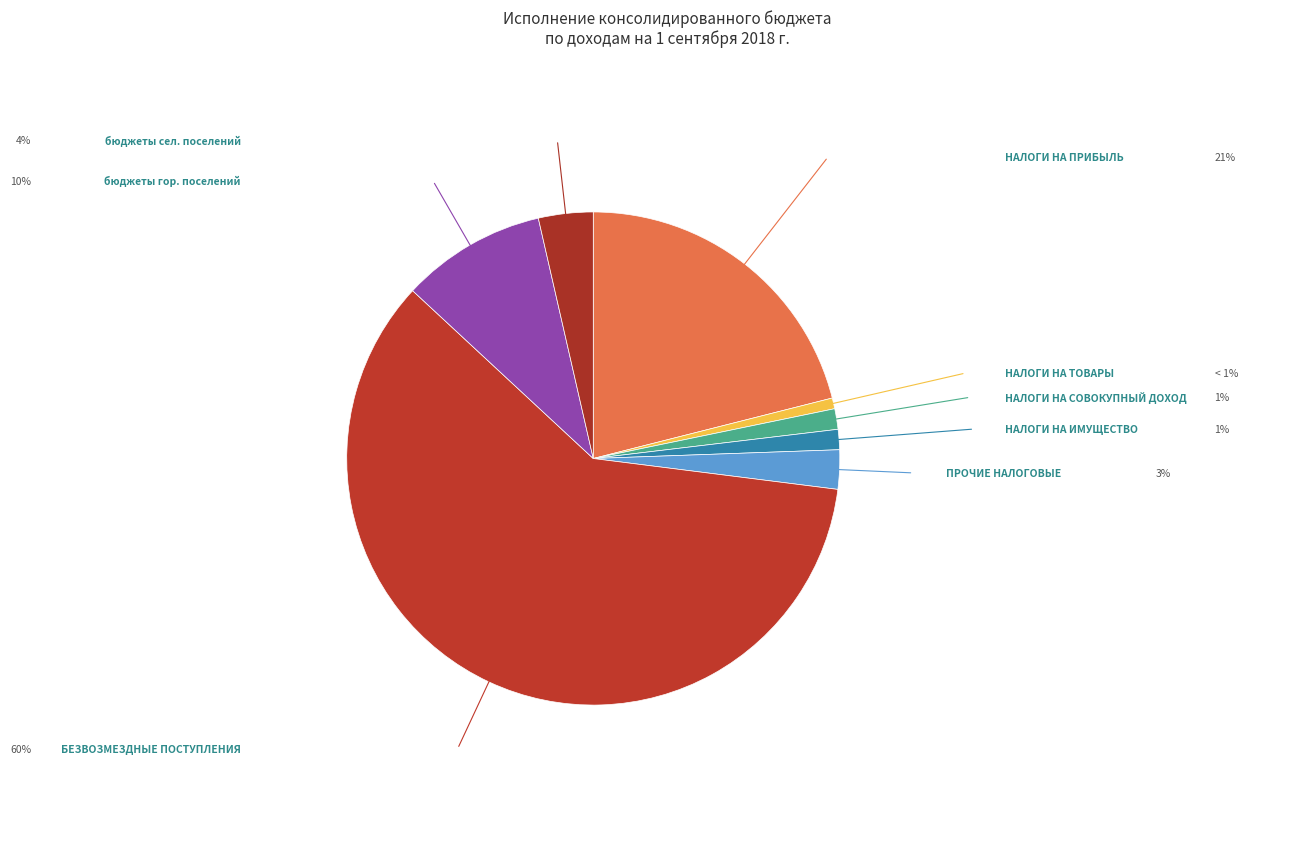

How many slices are in this pie chart?

8